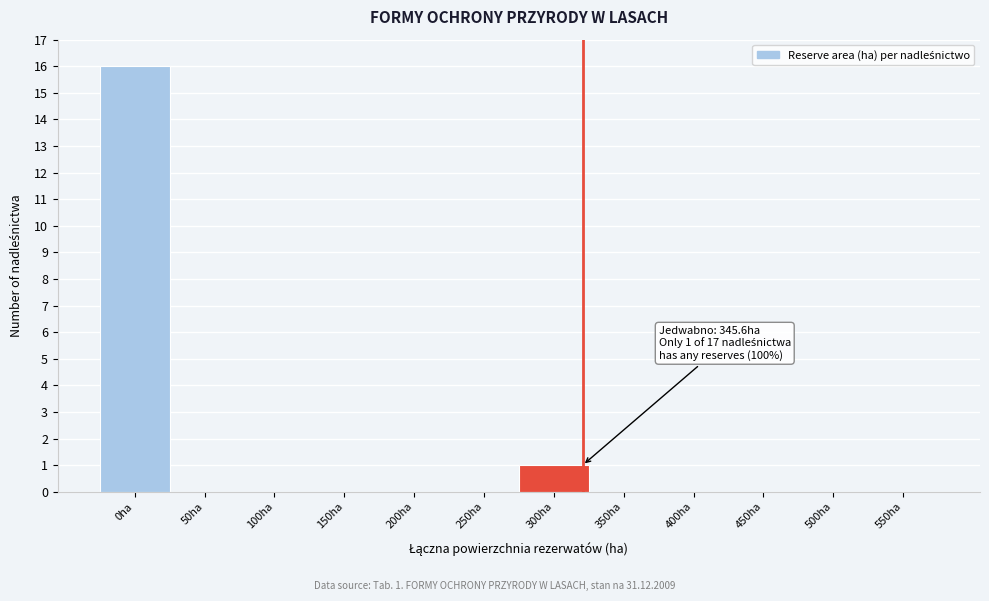

Reading left to right, what are all the values shown in this chart?

0ha=16	50ha=0	100ha=0	150ha=0	200ha=0	250ha=0	300ha=1	350ha=0	400ha=0	450ha=0	500ha=0	550ha=0